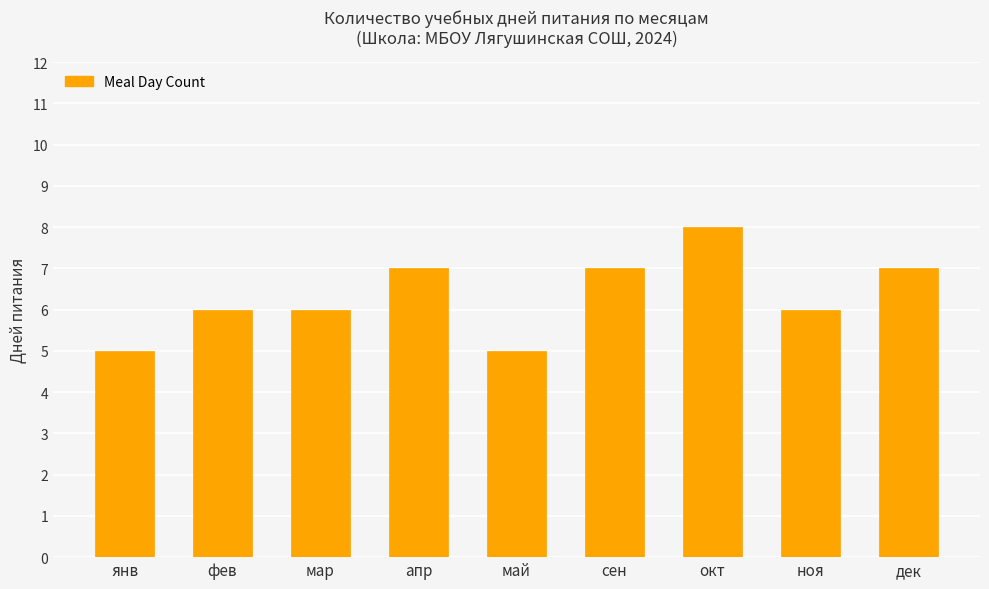

What is the label of the 1st bar from the left?

янв